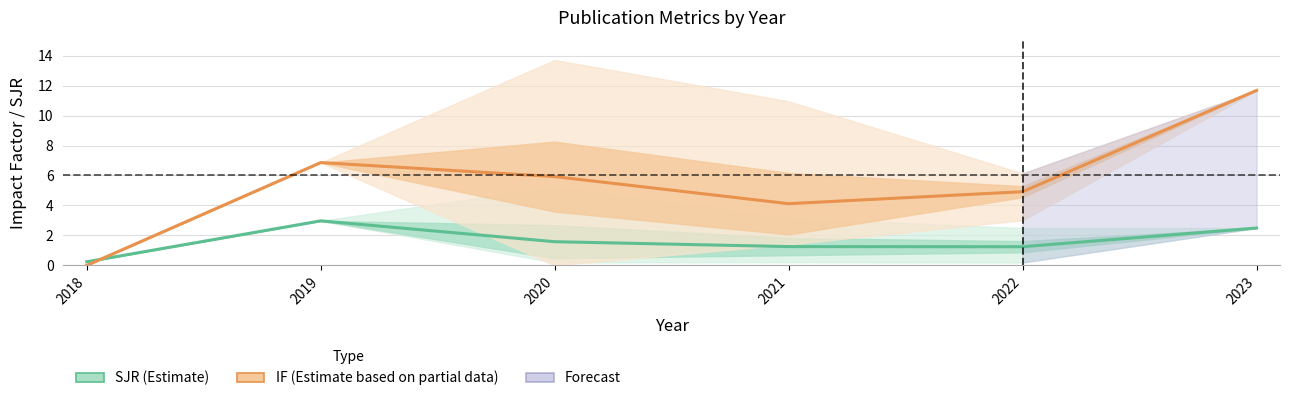

List the series in order of their peak value, lowest first.

SJR (Estimate), IF (Estimate based on partial data)